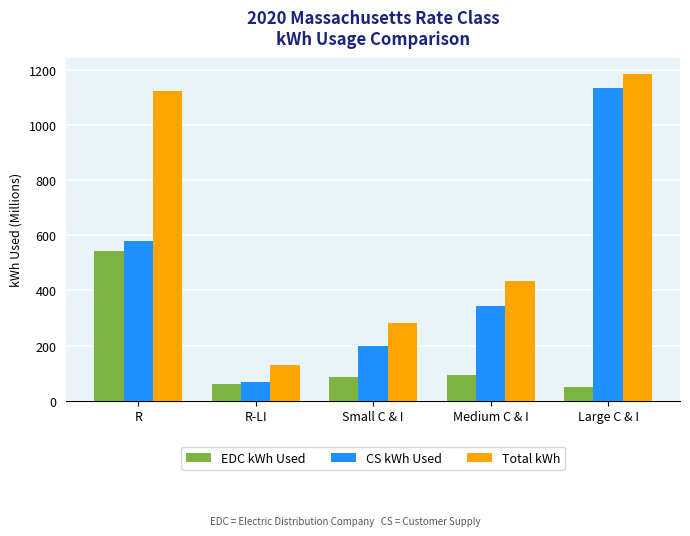

Rank the categories by CS kWh Used value from highest to lowest.

Large C & I, R, Medium C & I, Small C & I, R-LI